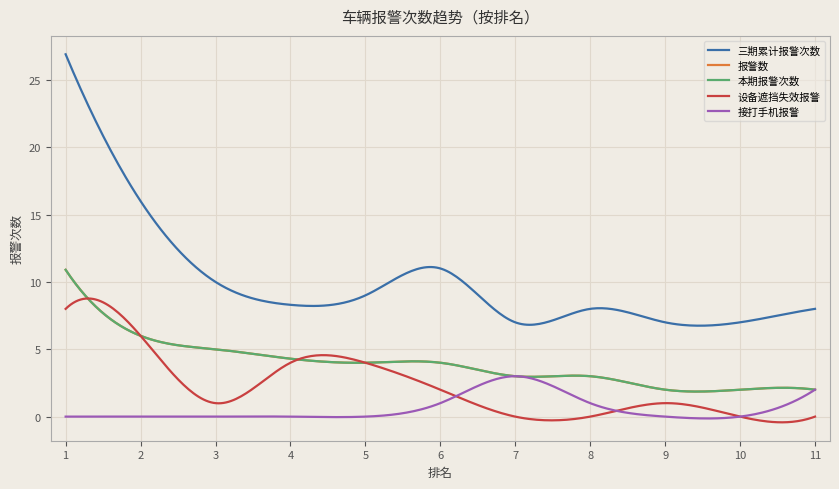

Does the chart display data point markers on the line(s)?

No